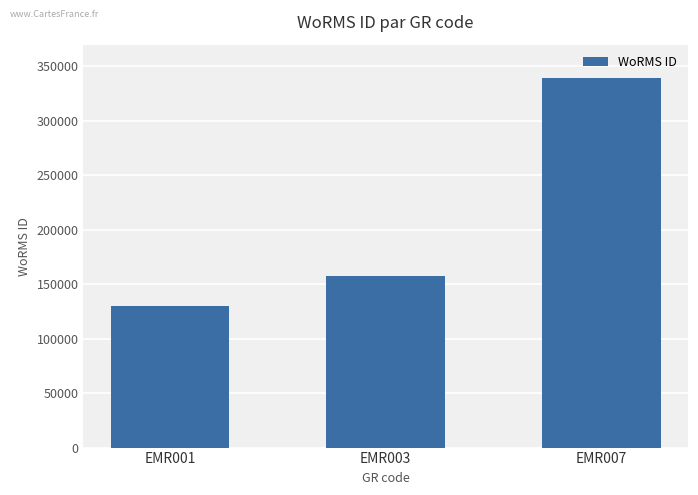

How many data points does each series have?

3